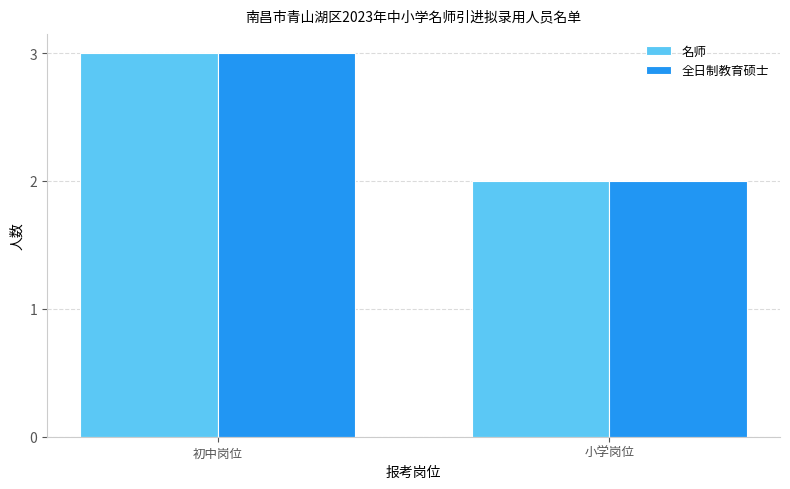

Which label corresponds to the largest value in the chart?

初中岗位